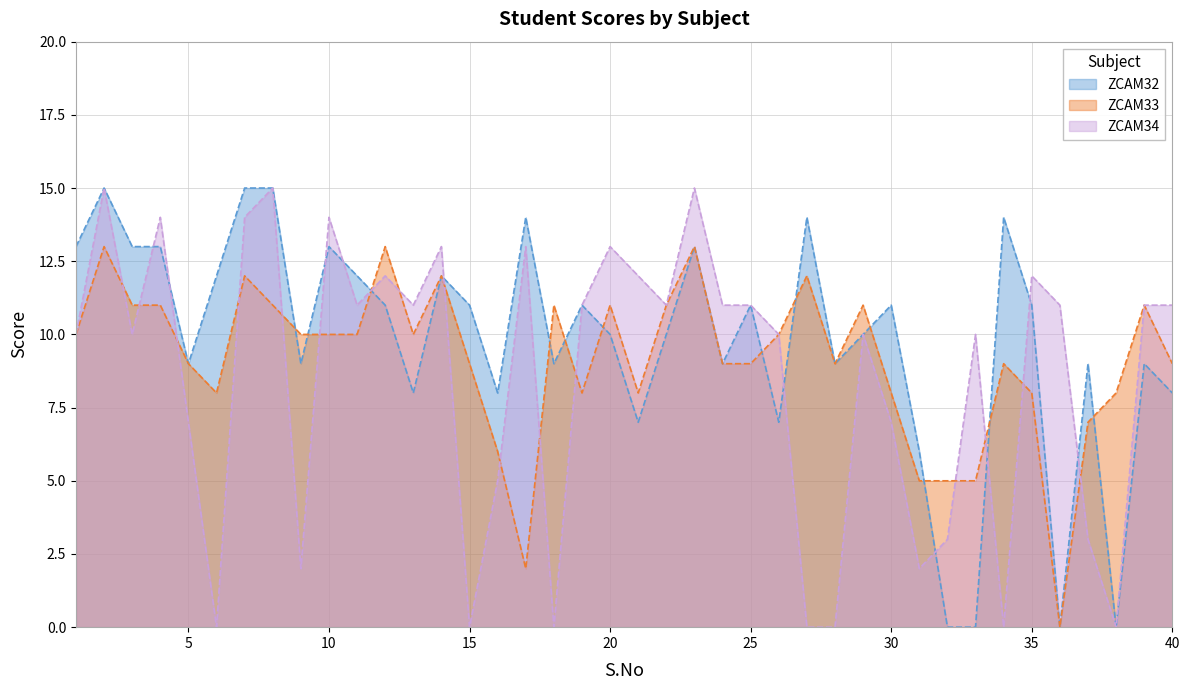

How many lines are shown in the chart?

3